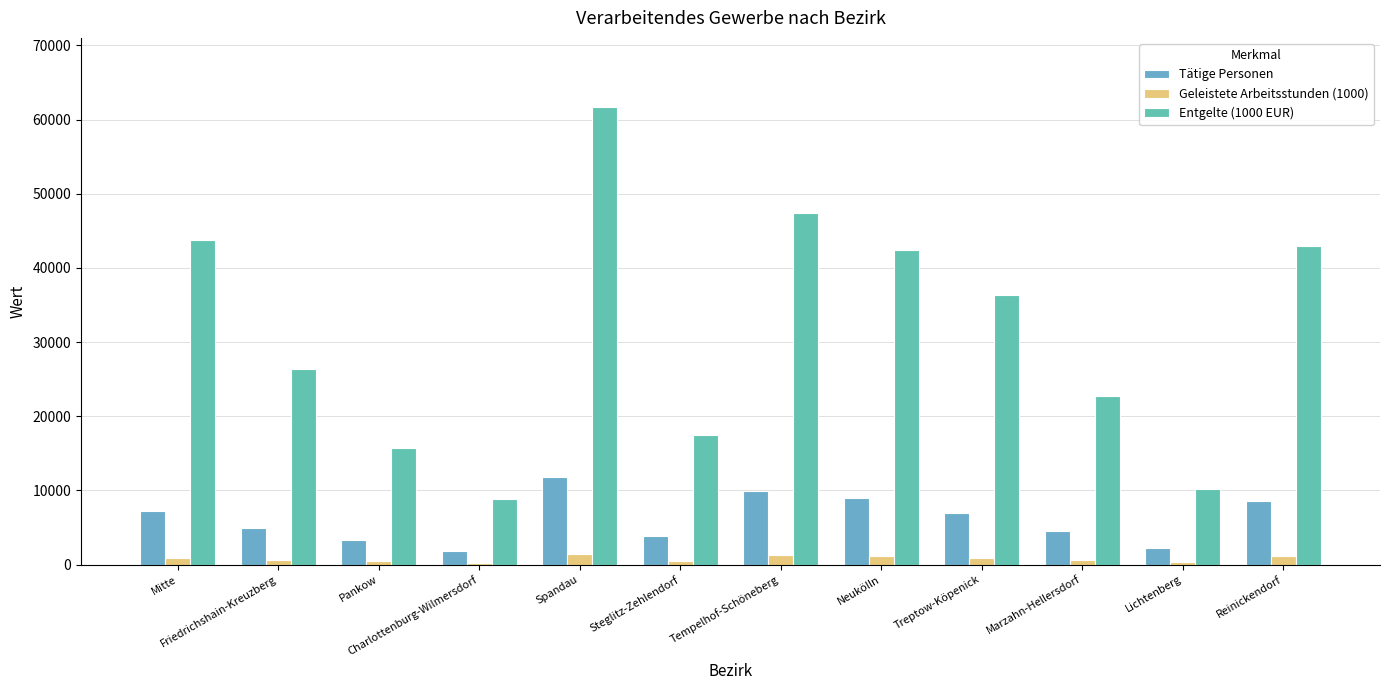

What are all the series names shown in the legend?

Tätige Personen, Geleistete Arbeitsstunden (1000), Entgelte (1000 EUR)